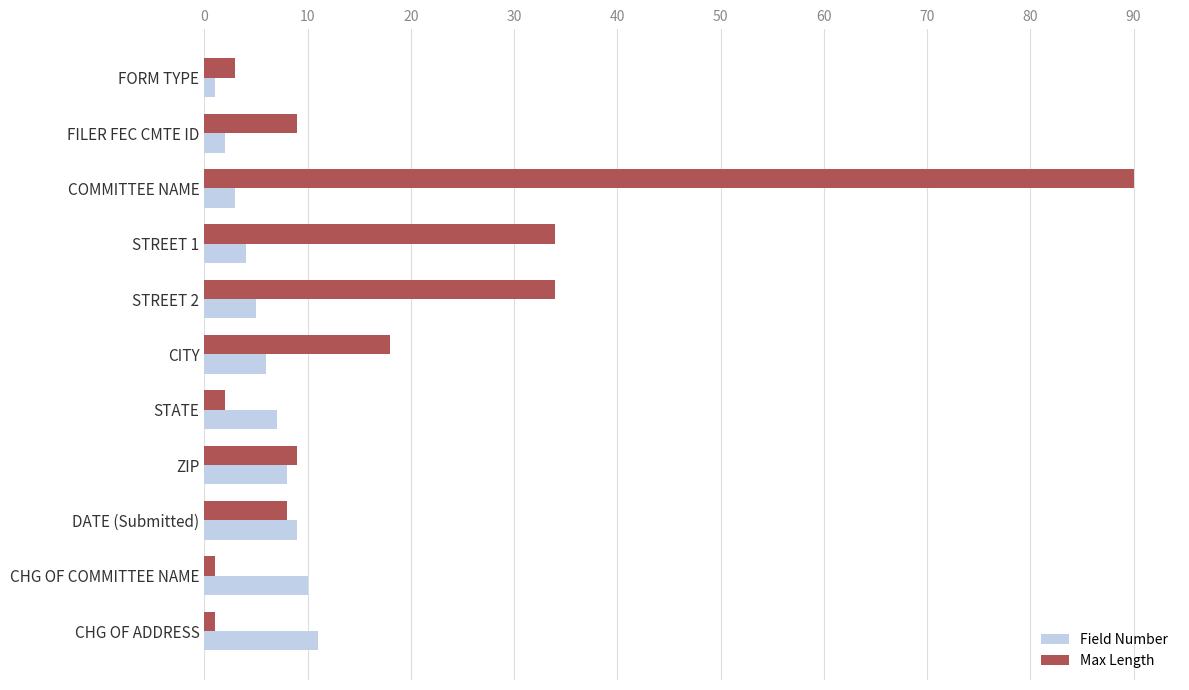

Which category has the highest value across all series?

COMMITTEE NAME